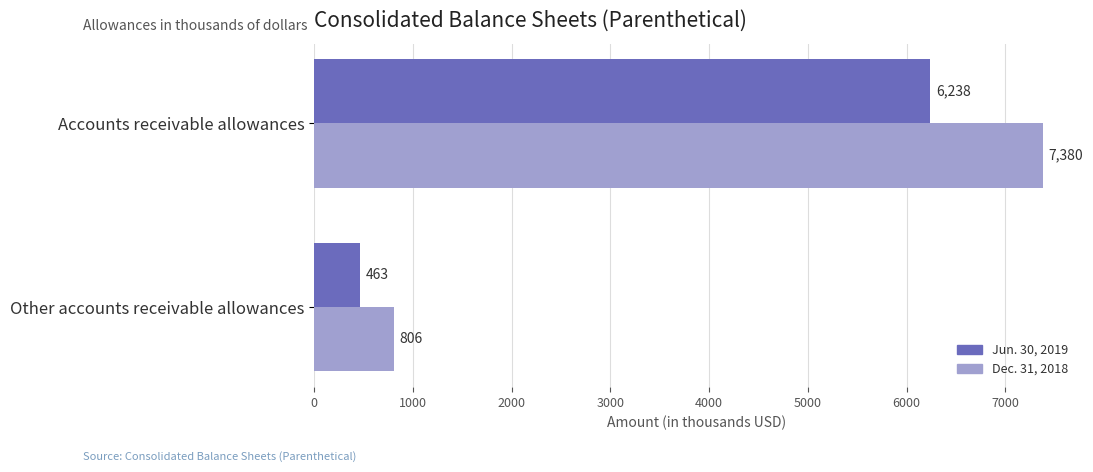

List the labels in order of Jun. 30, 2019 value, largest first.

Accounts receivable allowances, Other accounts receivable allowances